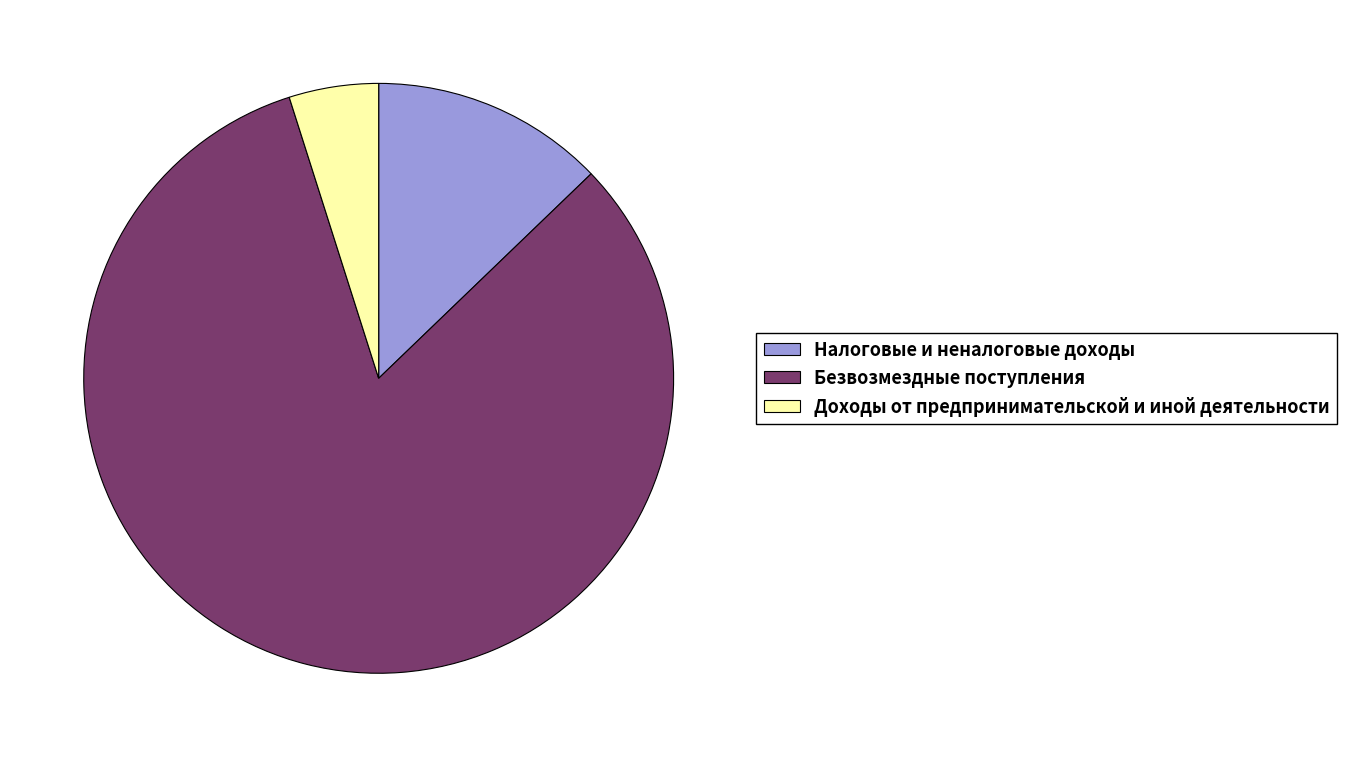

True or false: Безвозмездные поступления accounts for 82% of the total.

True